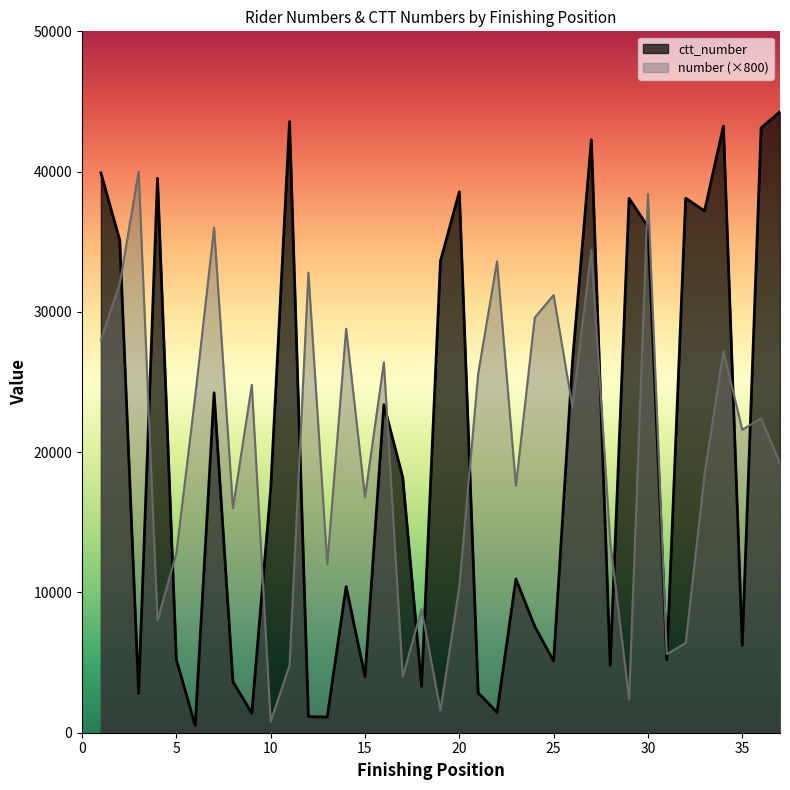

How many categories are shown in the chart?

37